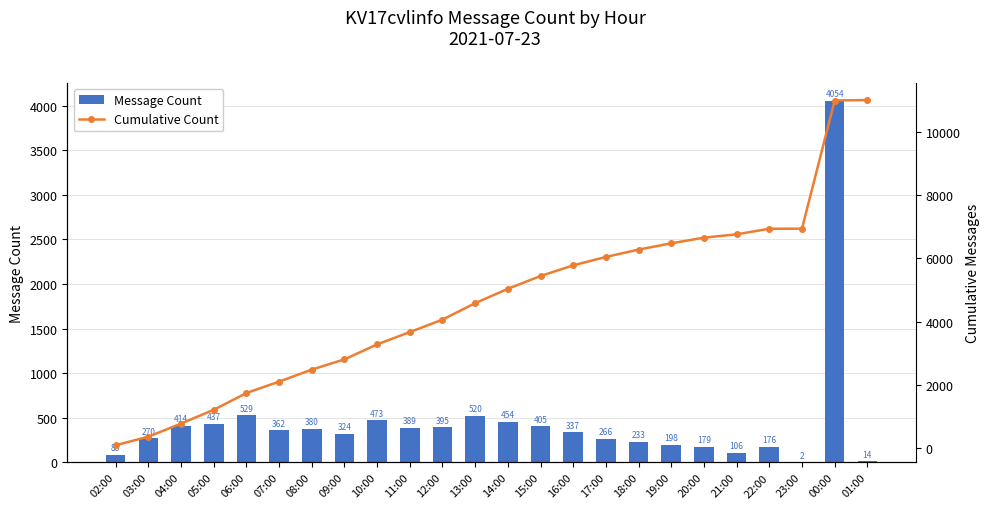

Reading left to right, extract all data points from this chart.

Message Count: 02:00=88	03:00=270	04:00=414	05:00=437	06:00=529	07:00=362	08:00=380	09:00=324	10:00=473	11:00=389	12:00=395	13:00=520	14:00=454	15:00=405	16:00=337	17:00=266	18:00=233	19:00=198	20:00=179	21:00=106	22:00=176	23:00=2	00:00=4054	01:00=14
Cumulative Count: 02:00=88	03:00=358	04:00=772	05:00=1209	06:00=1738	07:00=2100	08:00=2480	09:00=2804	10:00=3277	11:00=3666	12:00=4061	13:00=4581	14:00=5035	15:00=5440	16:00=5777	17:00=6043	18:00=6276	19:00=6474	20:00=6653	21:00=6759	22:00=6935	23:00=6937	00:00=10991	01:00=11005